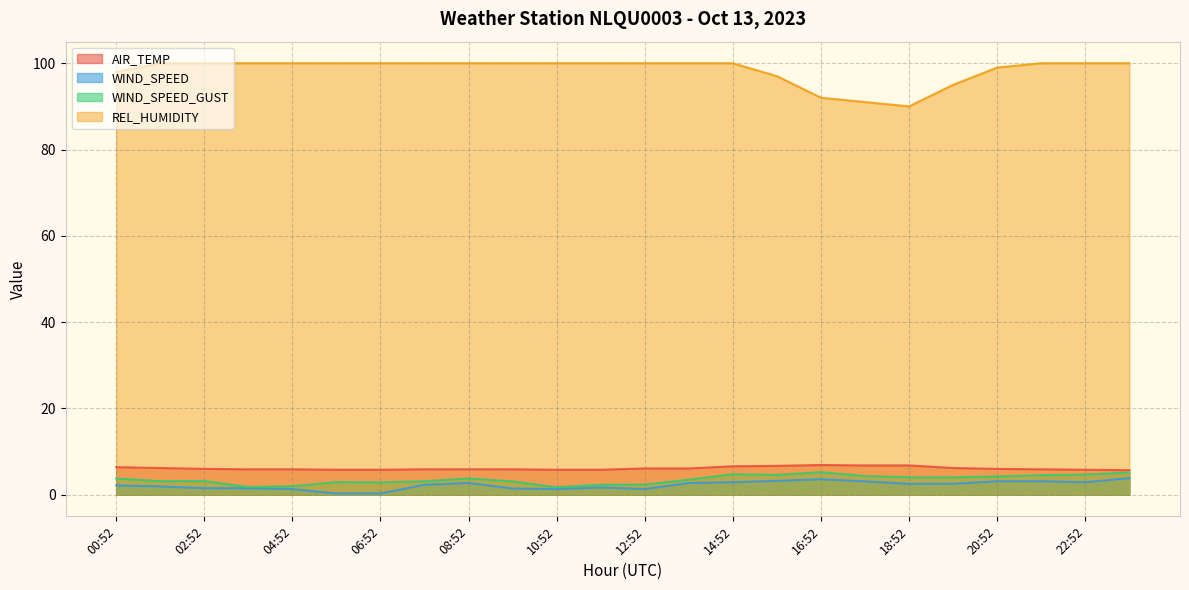

True or false: REL_HUMIDITY and WIND_SPEED_GUST cross at least once.

False